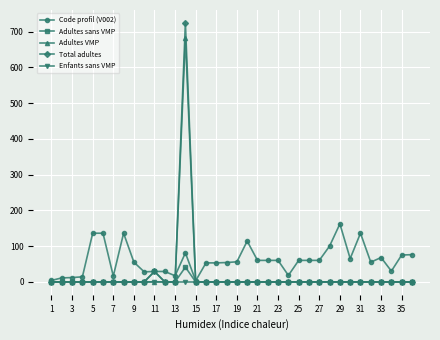

Which series has the widest spread of values?

Total adultes